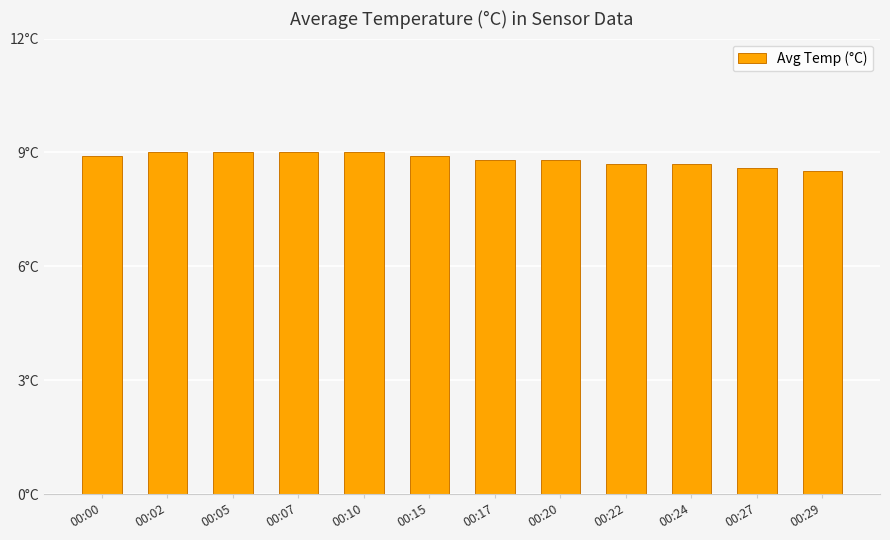

Does the chart contain any negative values?

No